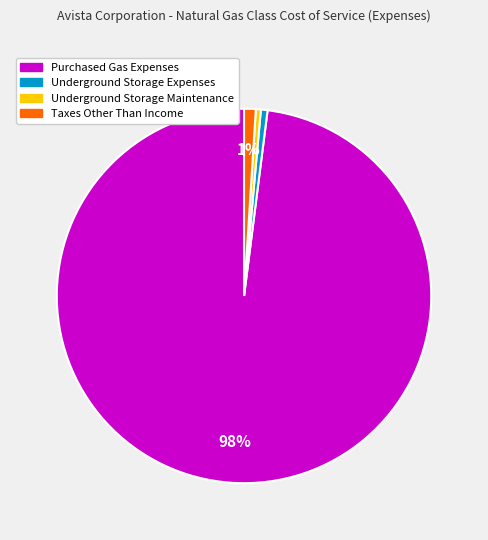

Count the number of slices in the pie.

4